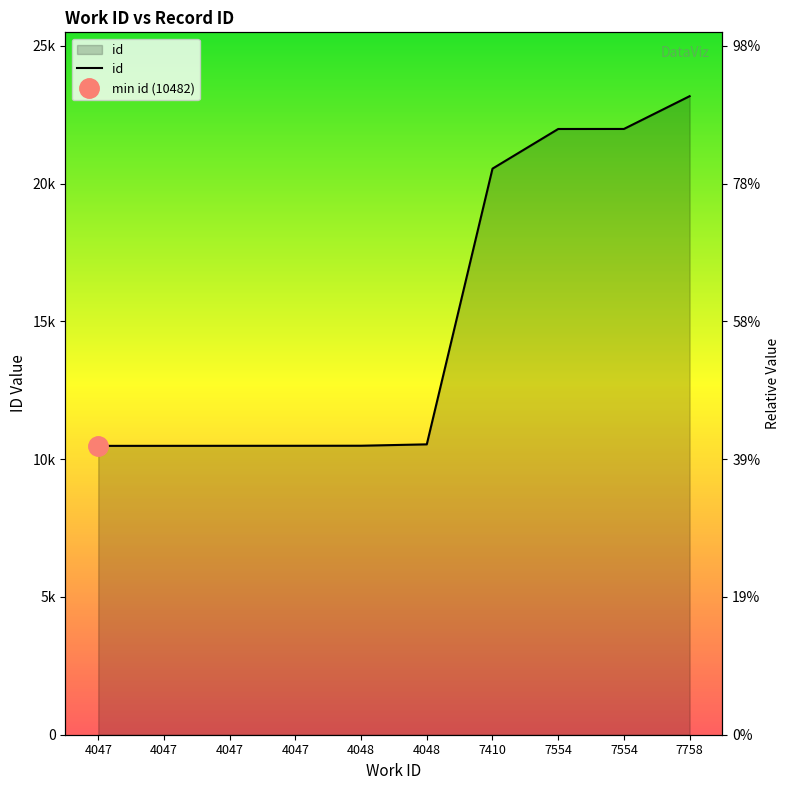

The chart shows a value of 15249 at 4047. True or false?

False